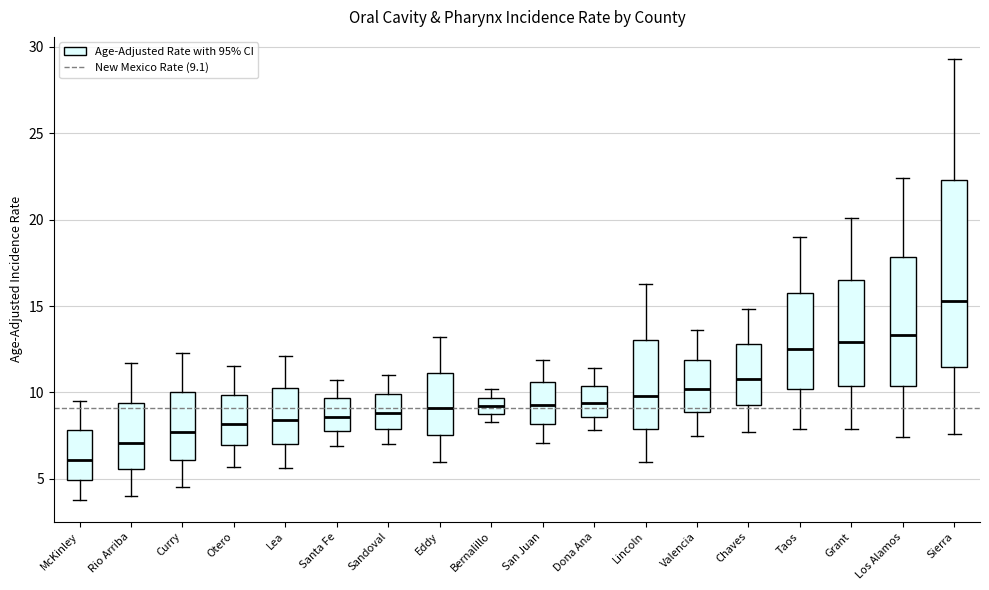

Reading left to right, transcribe this box plot: for each box, give where its median line is, the range the box spans, and where its two whiskers end, as read against the y-axis. The values are not printed on the chart, so give them approximately, as read against the axis.

McKinley: median 6.0, box 5.0 to 8.0, whiskers 4.0 to 9.5
Rio Arriba: median 7.0, box 5.5 to 9.5, whiskers 4.0 to 11.5
Curry: median 7.5, box 6.0 to 10.0, whiskers 4.5 to 12.5
Otero: median 8.0, box 7.0 to 10.0, whiskers 5.5 to 11.5
Lea: median 8.5, box 7.0 to 10.5, whiskers 5.5 to 12.0
Santa Fe: median 8.5, box 8.0 to 9.5, whiskers 7.0 to 10.5
Sandoval: median 9.0, box 8.0 to 10.0, whiskers 7.0 to 11.0
Eddy: median 9.0, box 7.5 to 11.0, whiskers 6.0 to 13.0
Bernalillo: median 9.0 (inside the box), box 9.0 to 9.5, whiskers 8.5 to 10.0
San Juan: median 9.5, box 8.0 to 10.5, whiskers 7.0 to 12.0
Dona Ana: median 9.5, box 8.5 to 10.5, whiskers 8.0 to 11.5
Lincoln: median 10.0, box 8.0 to 13.0, whiskers 6.0 to 16.5
Valencia: median 10.0, box 9.0 to 12.0, whiskers 7.5 to 13.5
Chaves: median 11.0, box 9.5 to 13.0, whiskers 7.5 to 15.0
Taos: median 12.5, box 10.0 to 16.0, whiskers 8.0 to 19.0
Grant: median 13.0, box 10.5 to 16.5, whiskers 8.0 to 20.0
Los Alamos: median 13.5, box 10.5 to 18.0, whiskers 7.5 to 22.5
Sierra: median 15.5, box 11.5 to 22.5, whiskers 7.5 to 29.5